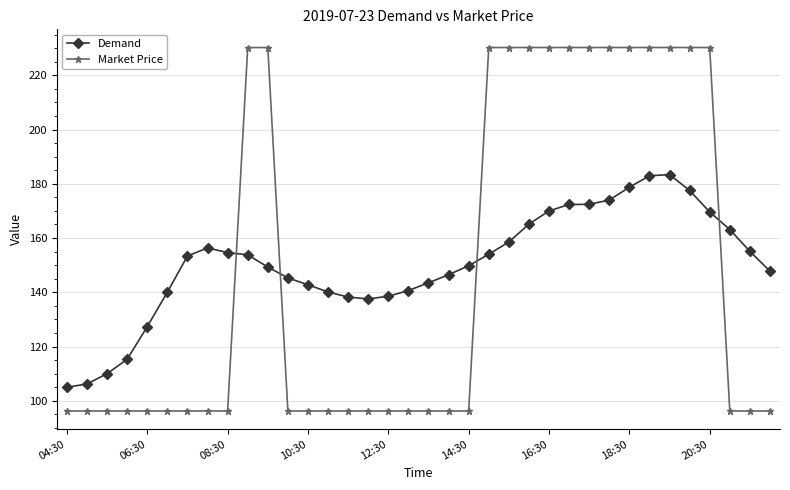

What is the value of the Demand point at the 7th from the left?

153.4